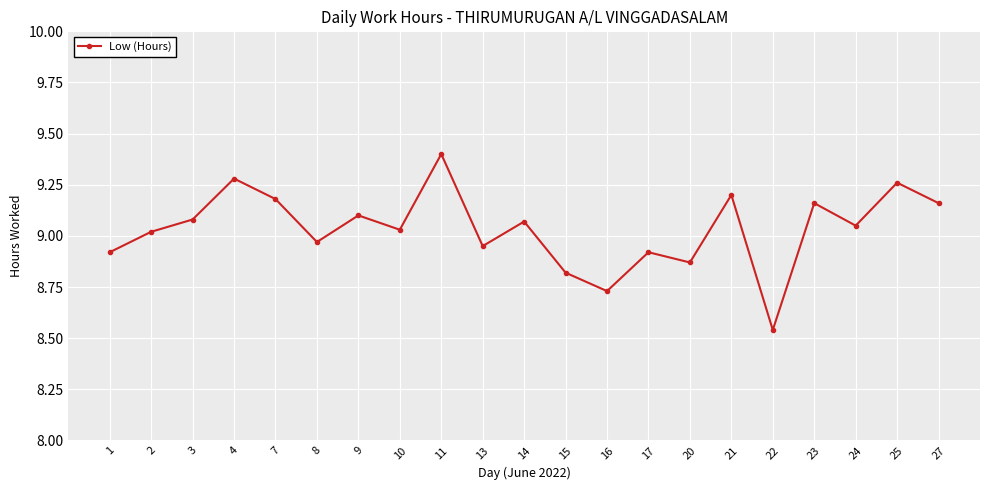

What is the sum of the values at 2 and 4?

18.3